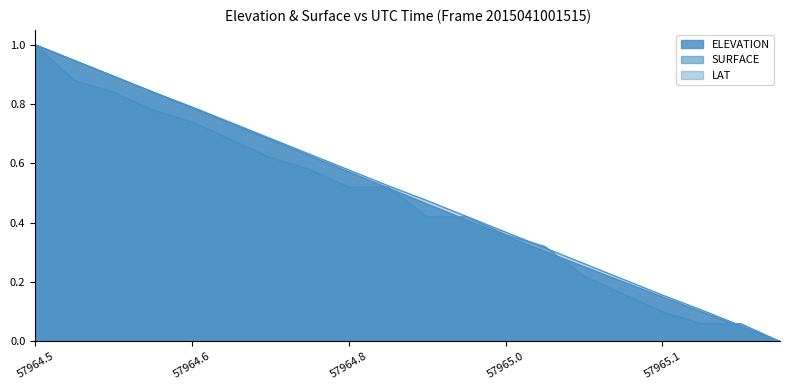

What position from the left is 5?

6